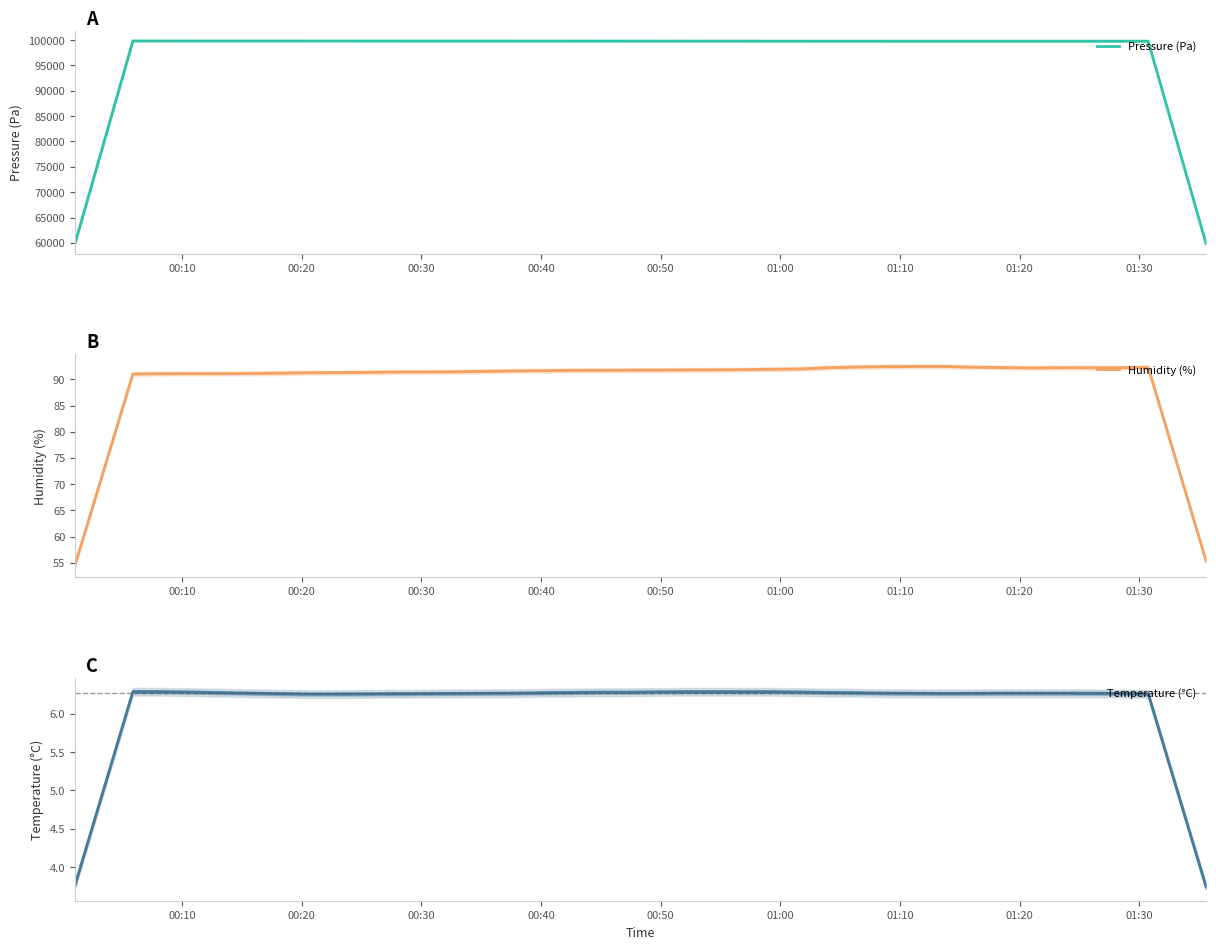

Which series has the largest total across all categories?

Pressure (Pa)